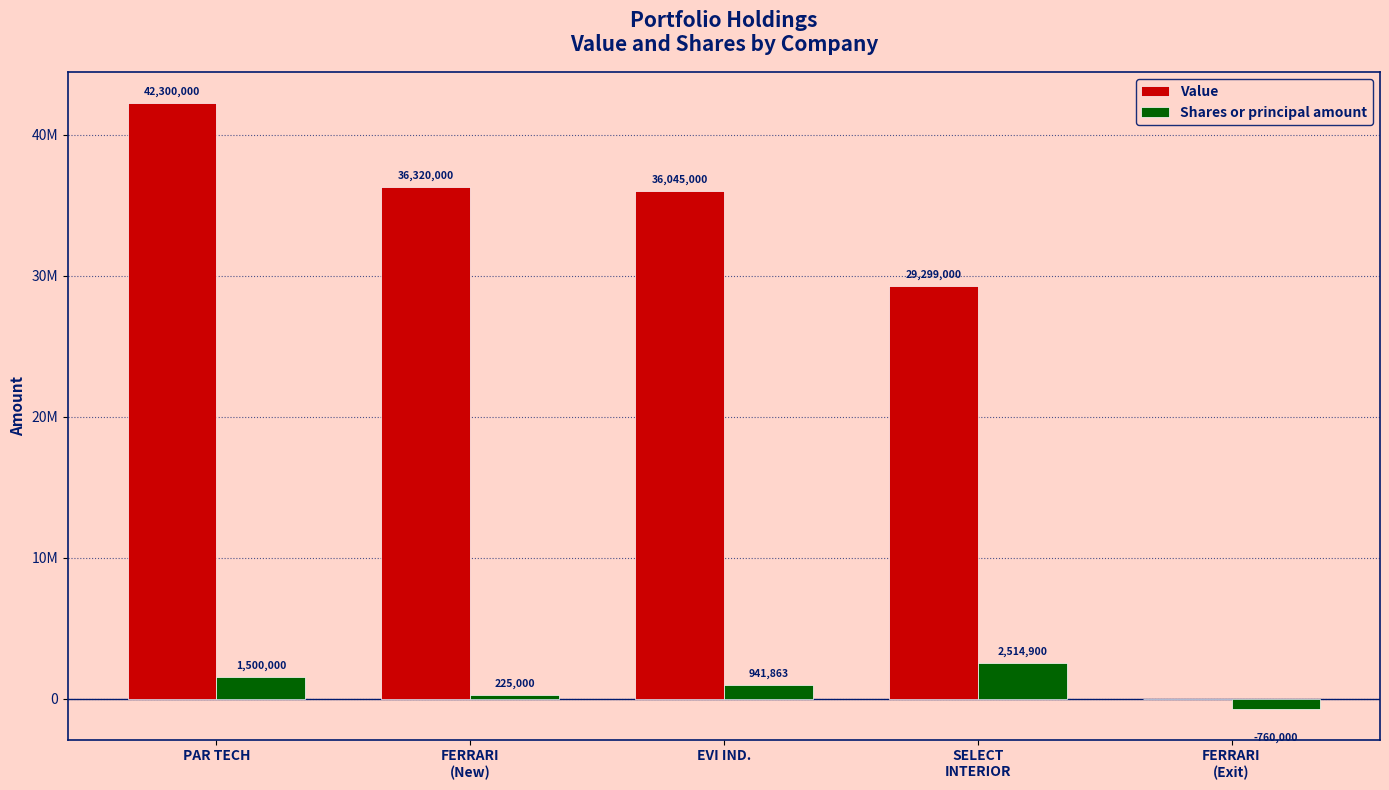

Does the chart contain stacked bars?

No